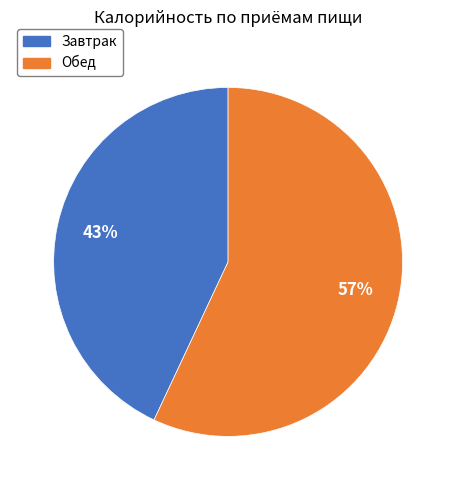

To the nearest percent, what is the combined percentage of Обед and Завтрак?

100%